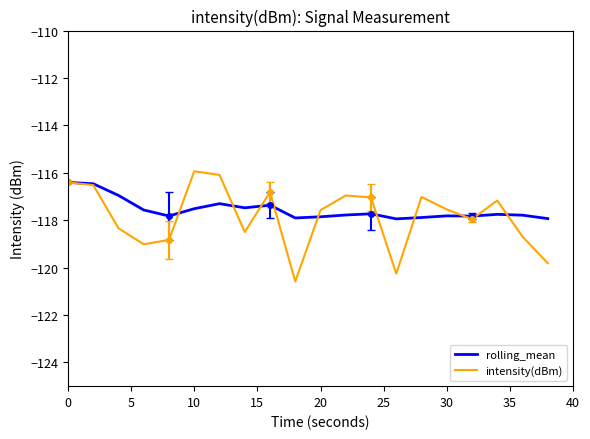

What is the minimum value for intensity(dBm)?

-120.6